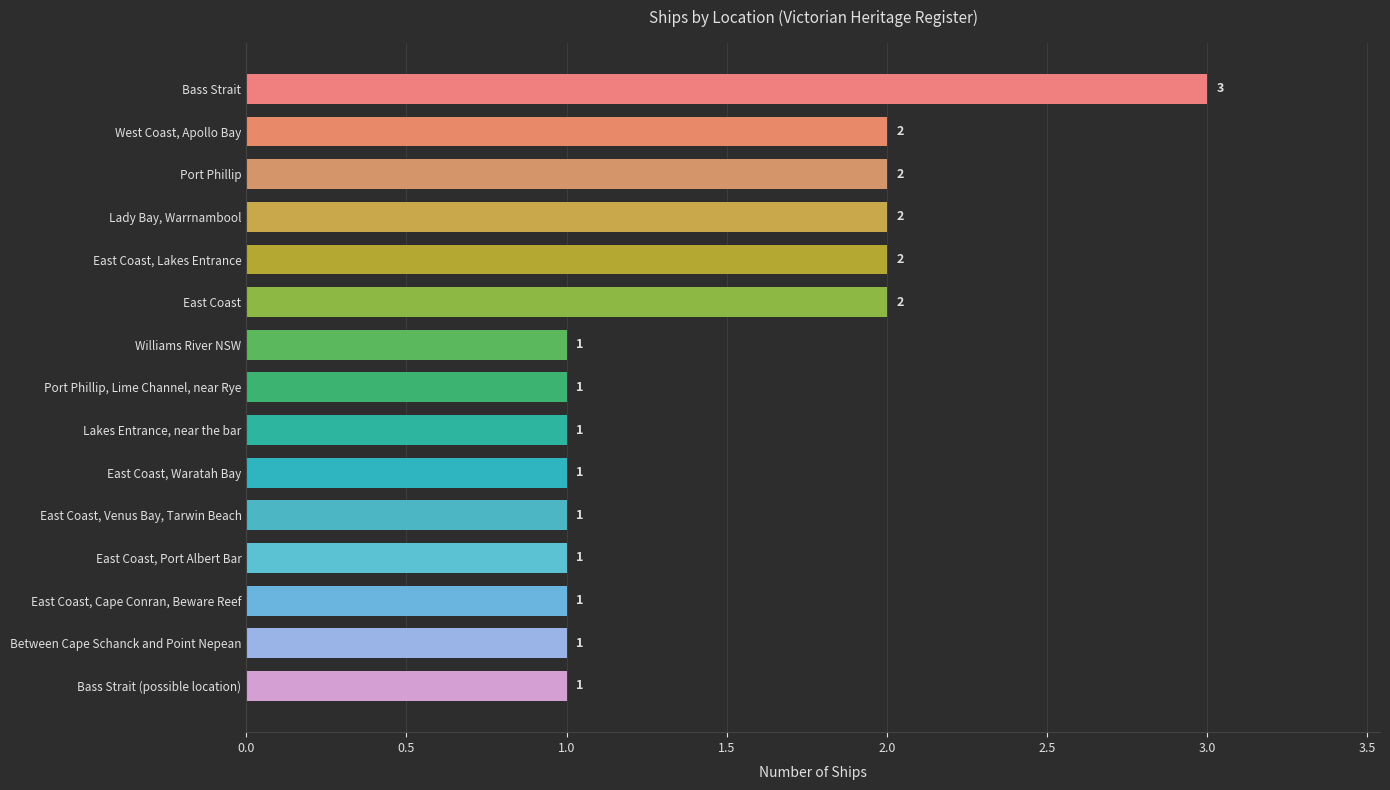

What position from the bottom is East Coast, Port Albert Bar?

4